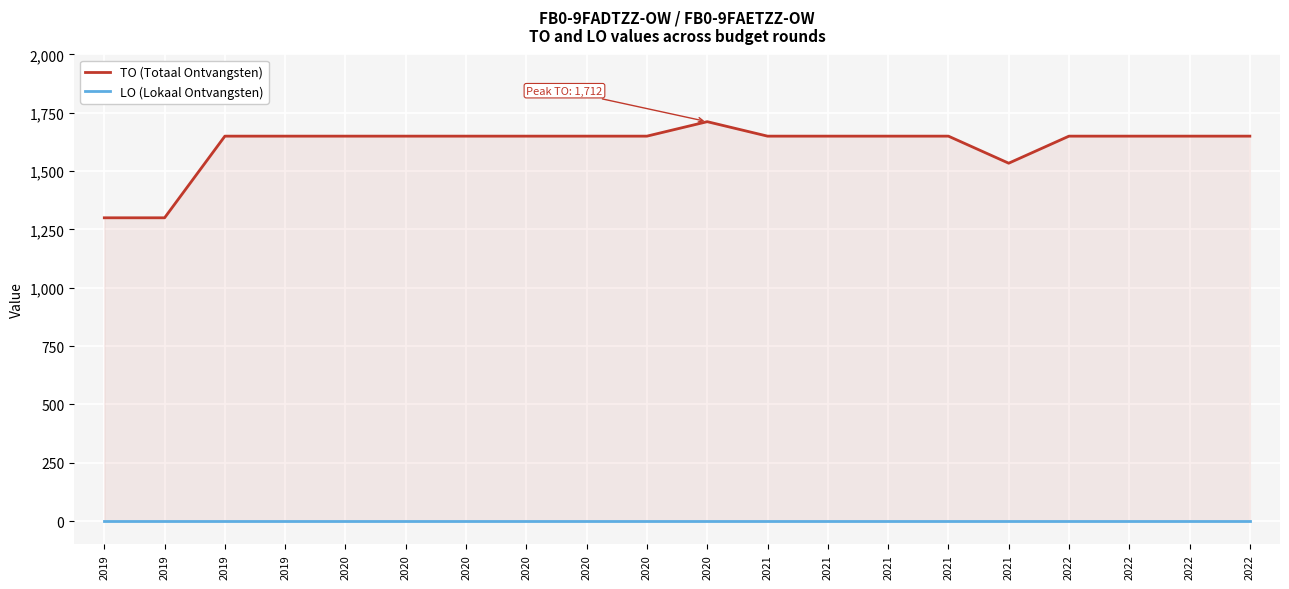

Which series has the widest spread of values?

TO (Totaal Ontvangsten)